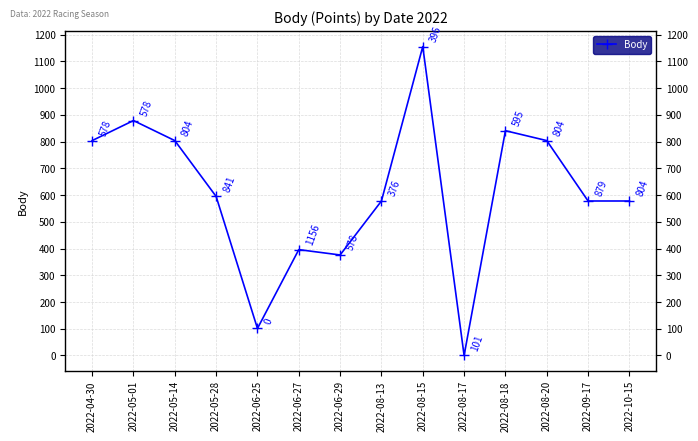

How many positive values are there?

13